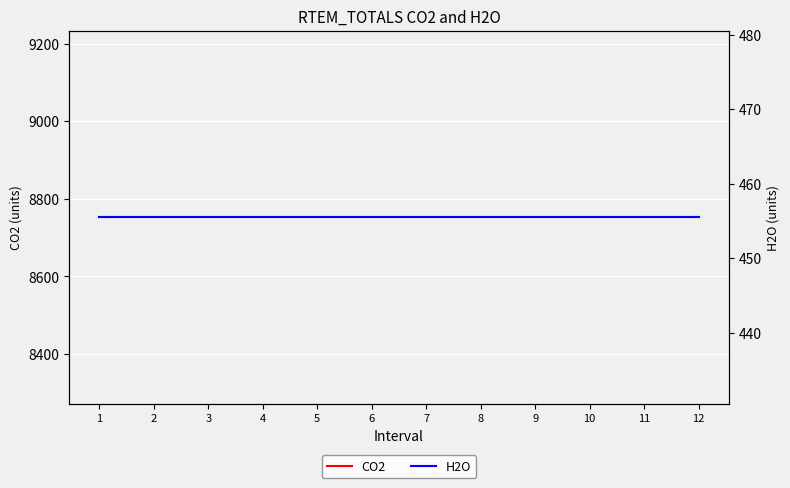

The CO2 series shows 14710.7 at 1. True or false?

False